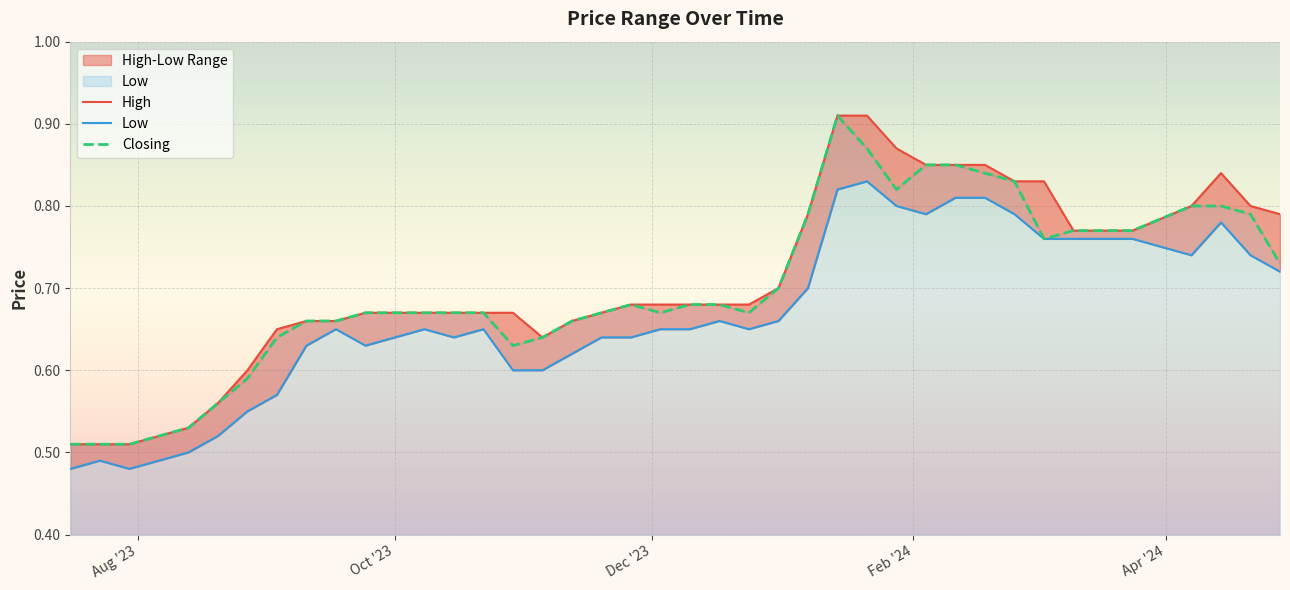

Which category has the lowest value in the Low series?

Aug '23